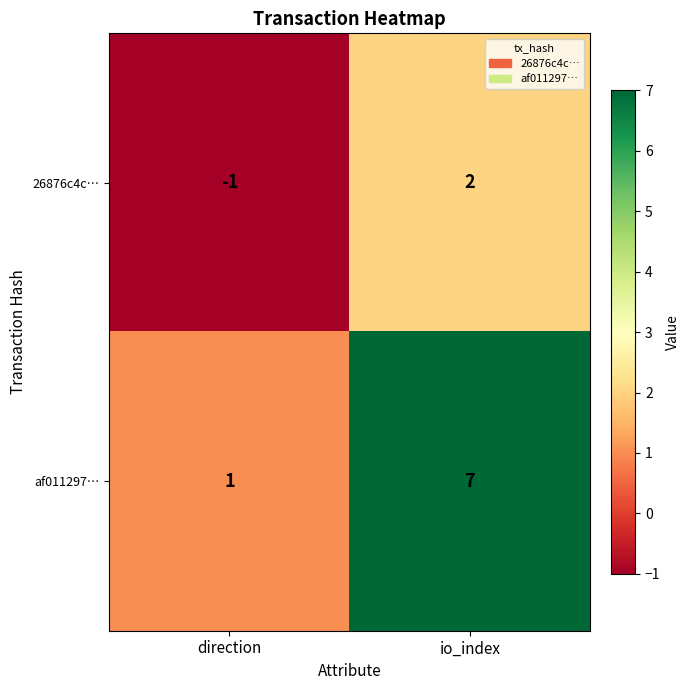

At which category is the sum across all series the highest?

io_index